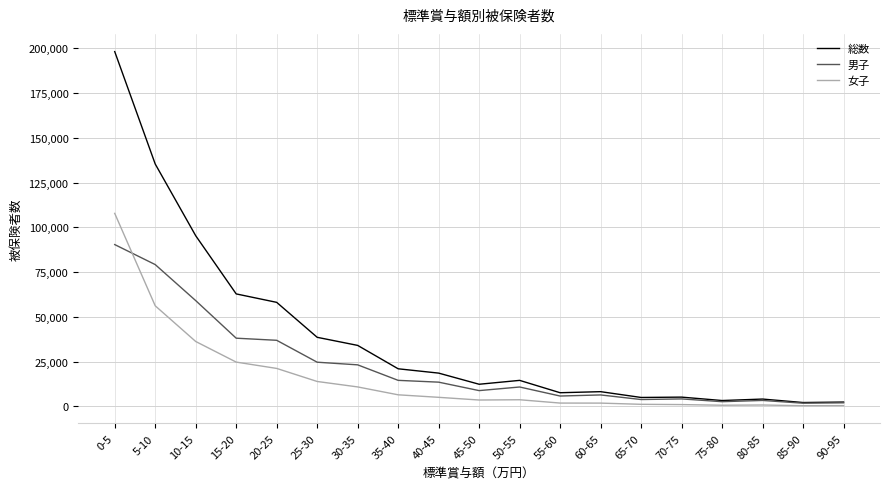

Where is 女子 nearest to the value 54085?

5-10